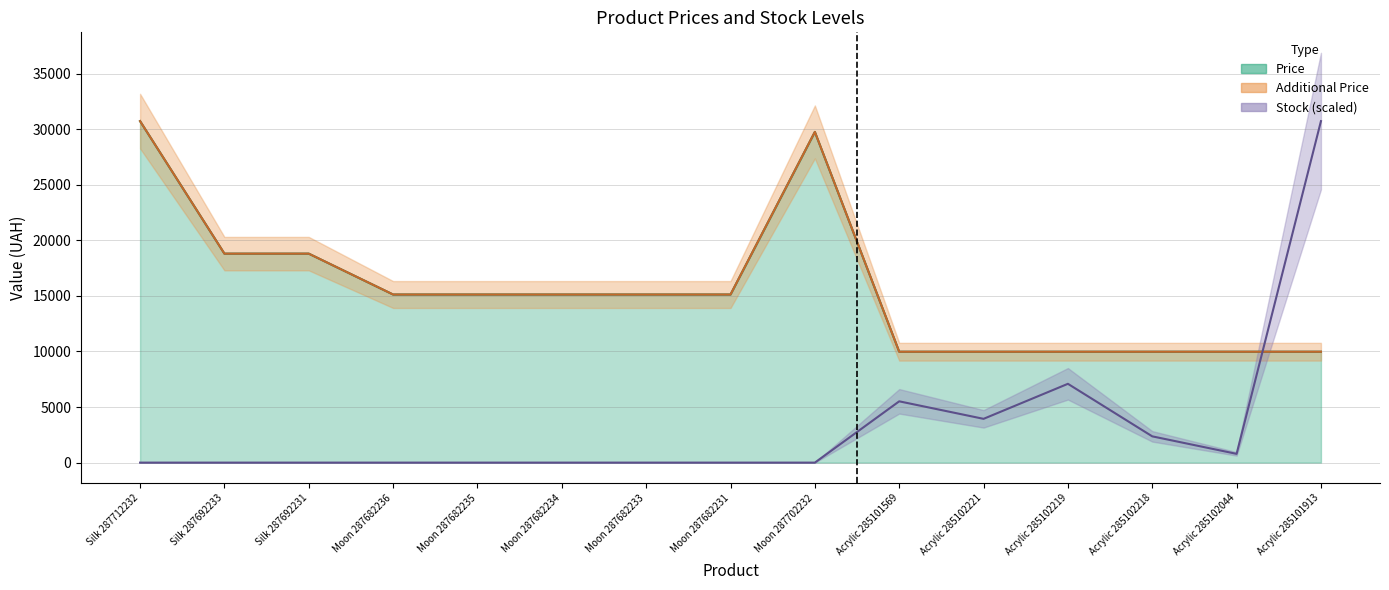

Which series has the largest range (max minus min)?

Stock